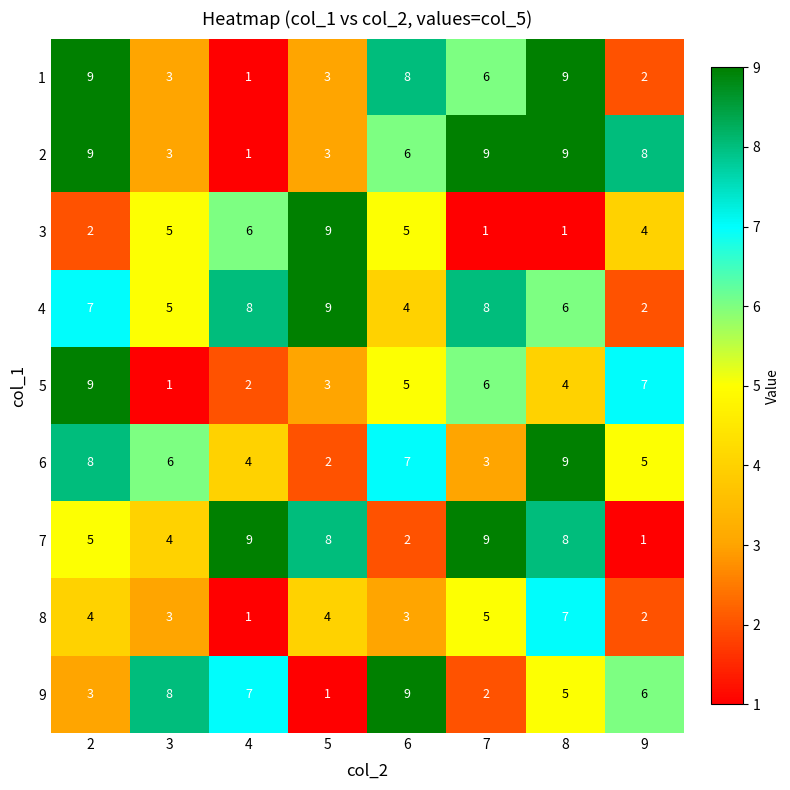

Is it true that 1 equals 5 at 8?

False